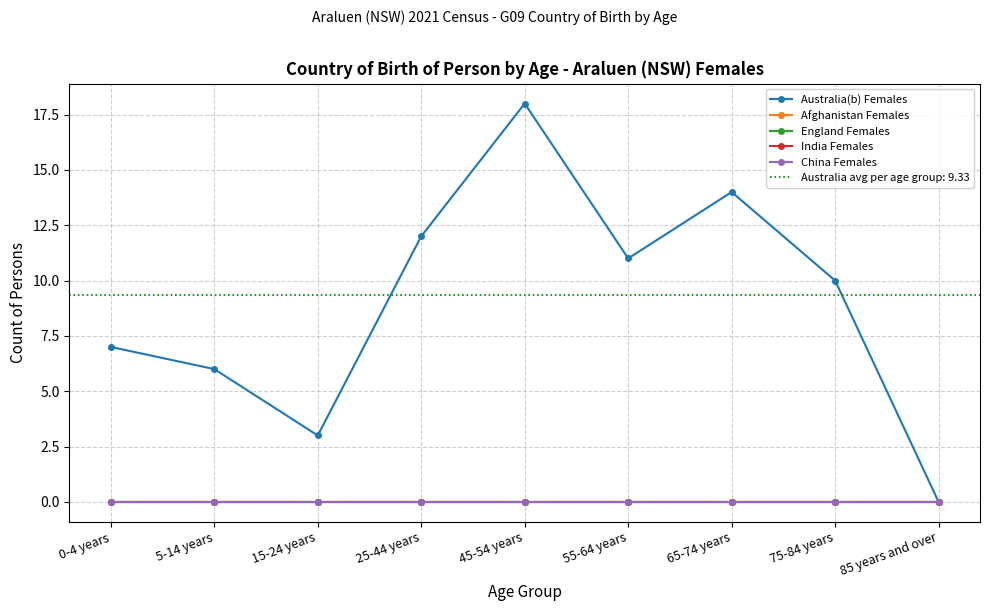

Rank the series by their maximum value, from highest to lowest.

Australia(b) Females, Afghanistan Females, England Females, India Females, China Females